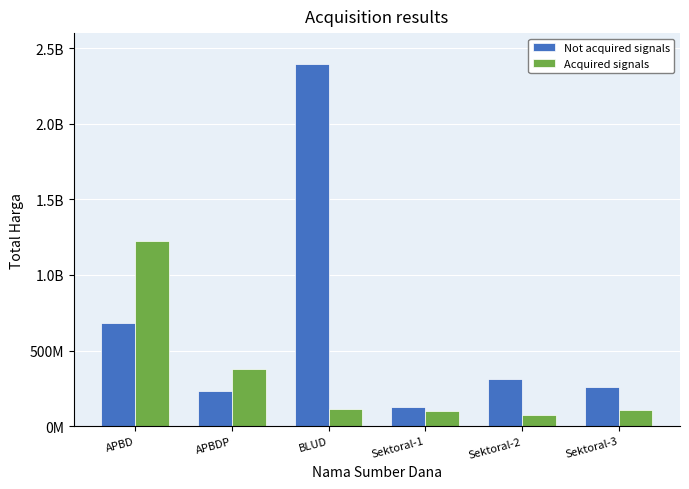

List the series in order of their peak value, highest first.

Not acquired signals, Acquired signals